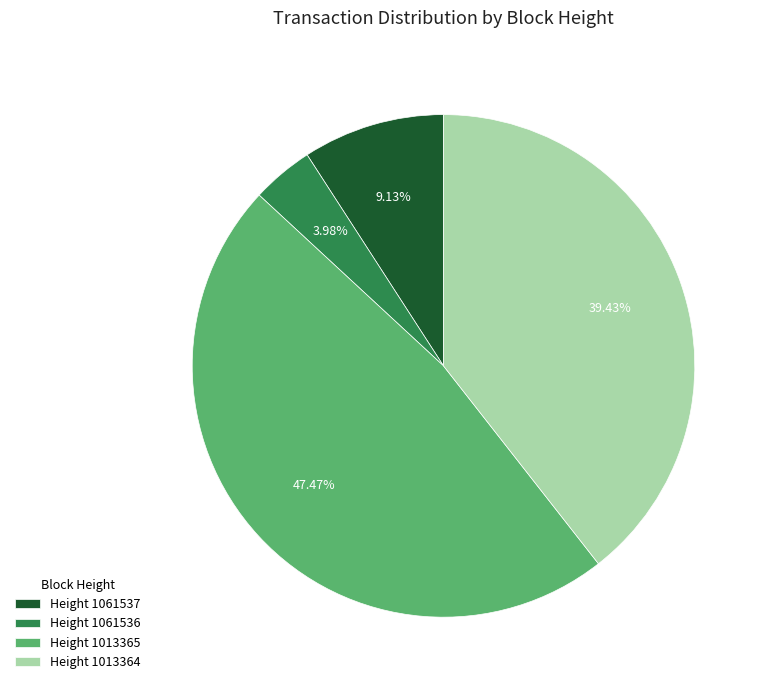

Is there any slice that represents more than half of the pie?

No